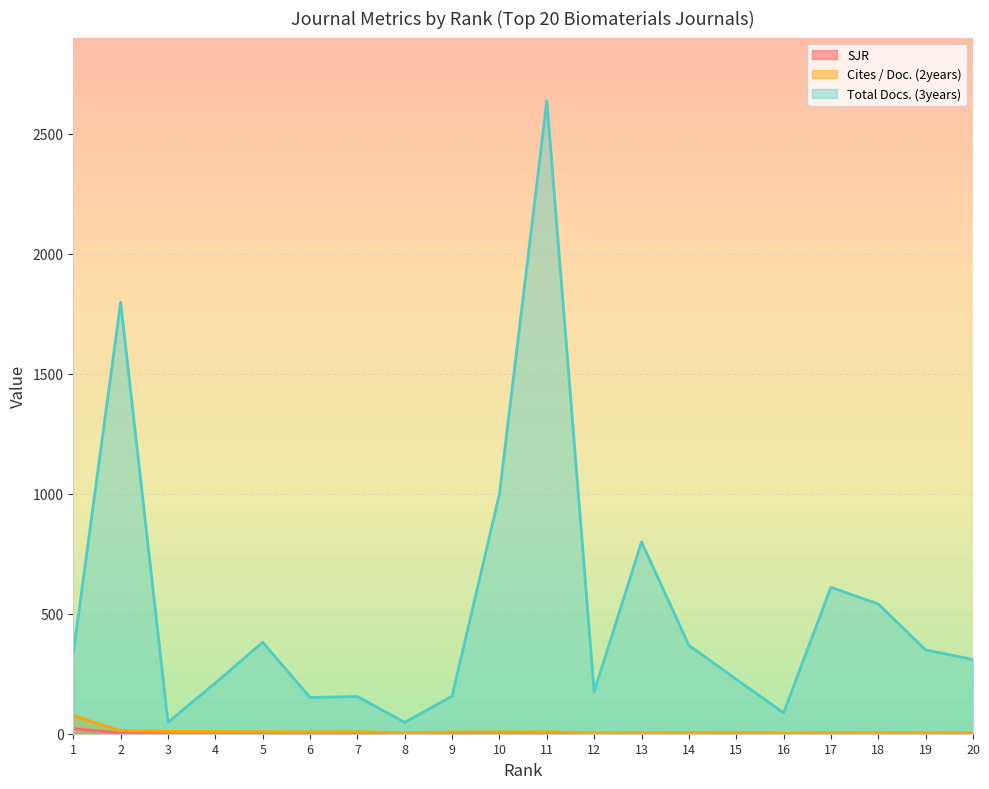

What is the difference between the maximum and second lowest values in the Total Docs. (3years) series?

2588.0